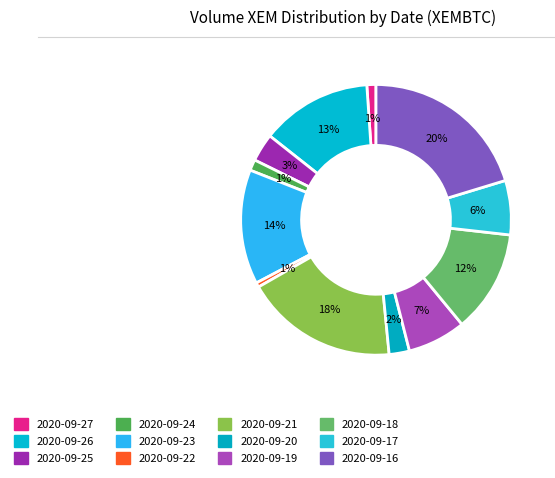

To the nearest percent, what is the average slice percentage?

8%